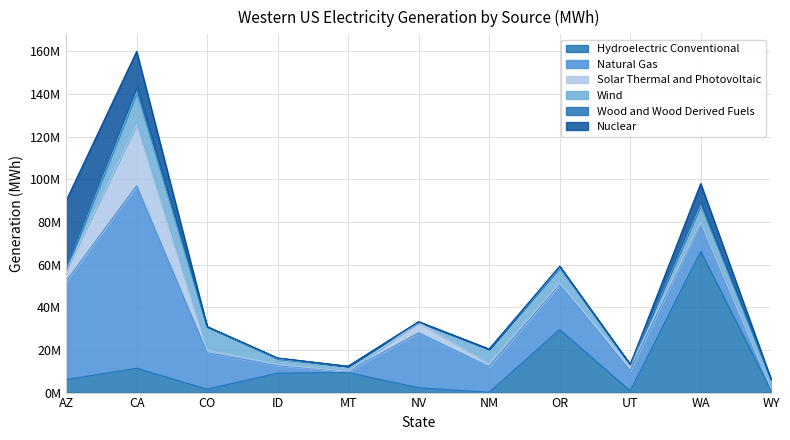

What is the difference between the highest and lowest values at CO?

17087658